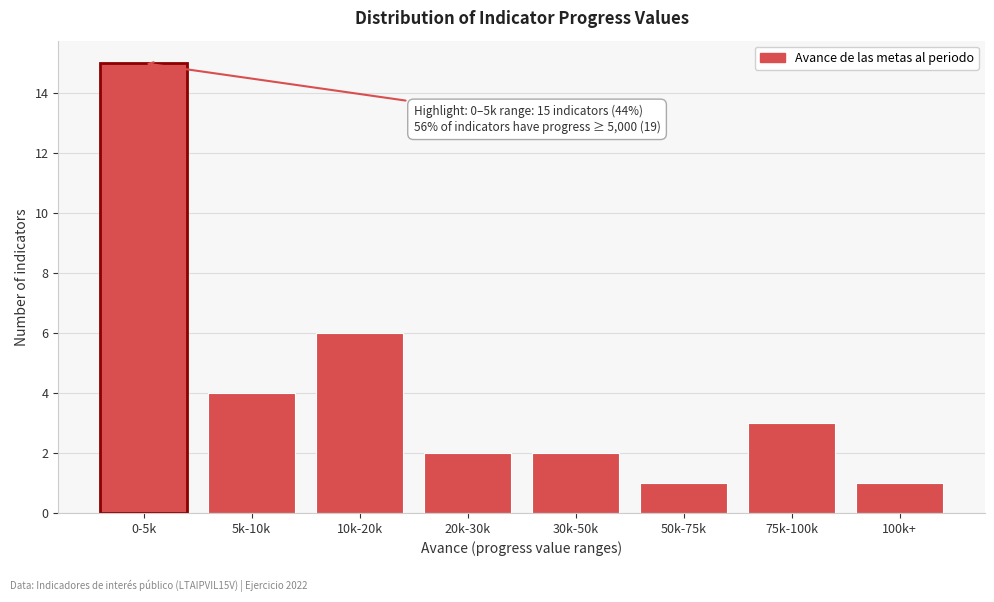

Reading left to right, list all the values displayed in this chart.

15	4	6	2	2	1	3	1